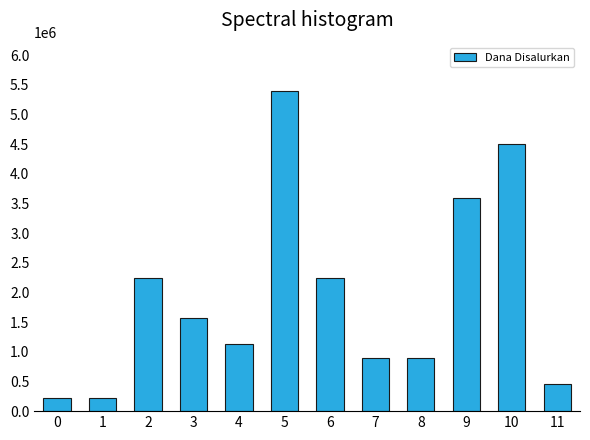

What is the smallest value displayed?

225000